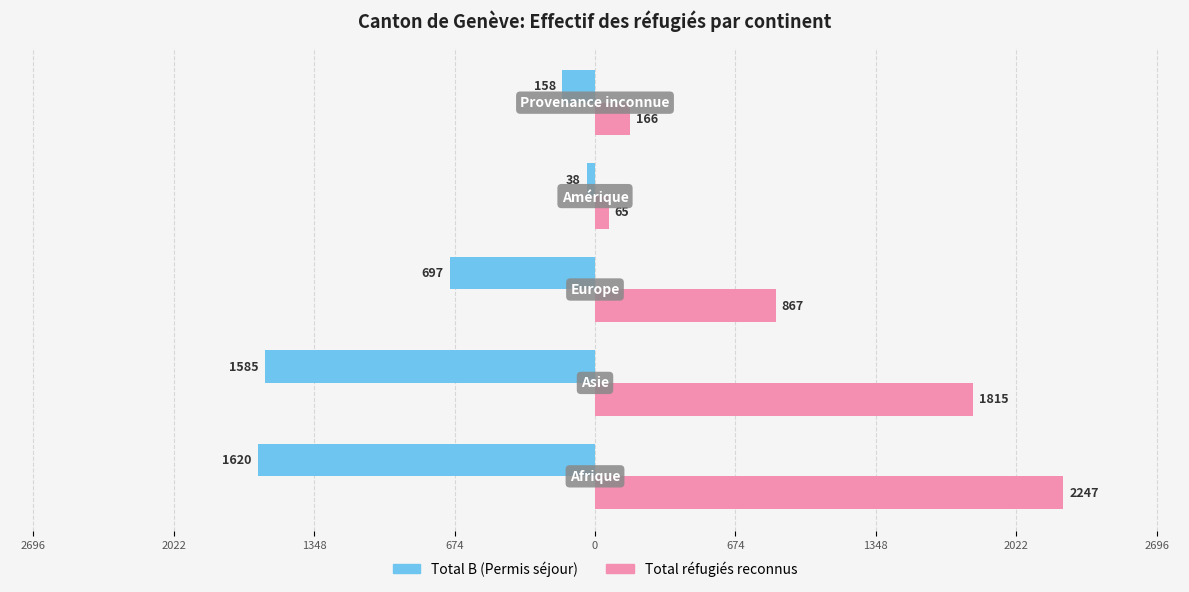

Which series has the largest total across all categories?

Total réfugiés reconnus